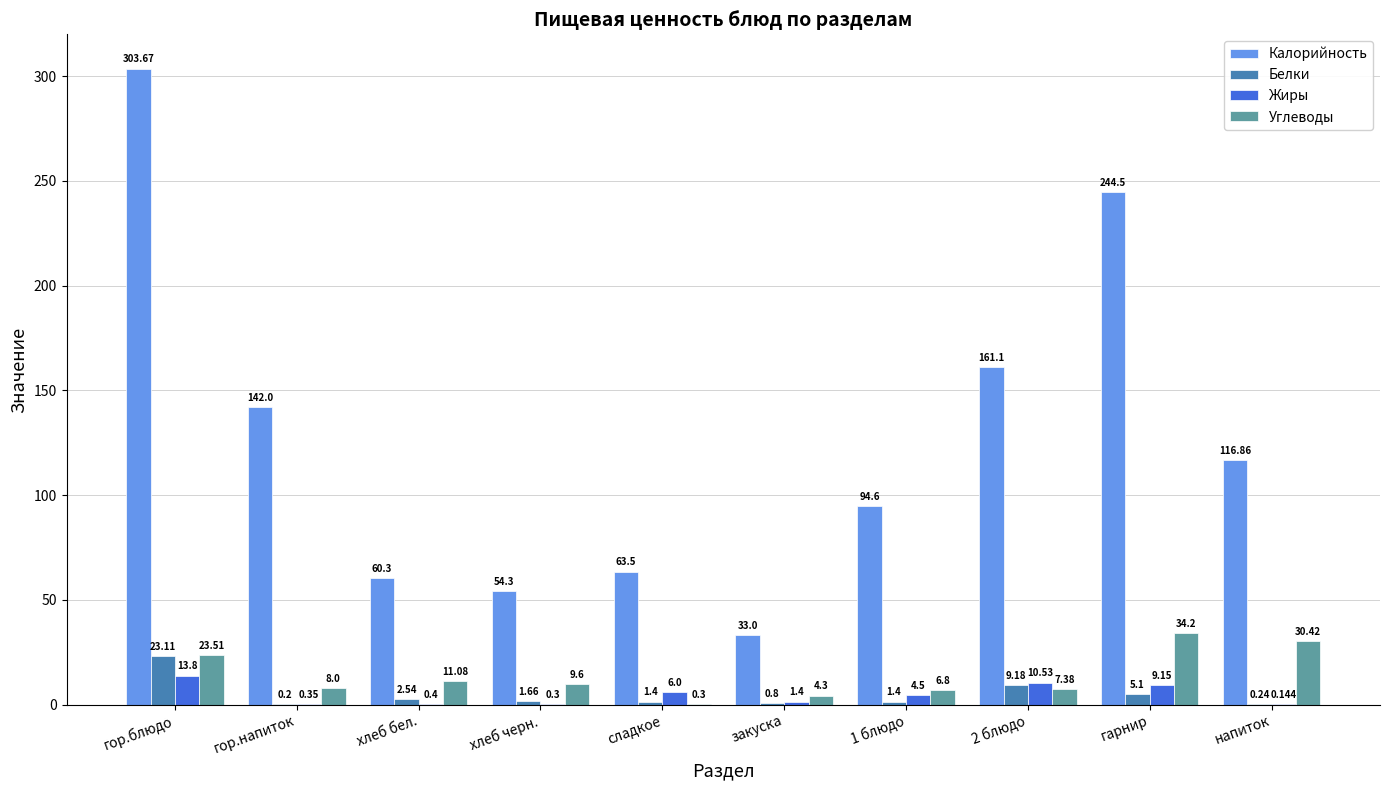

What is the sum of the Жиры values at сладкое and закуска?

7.4